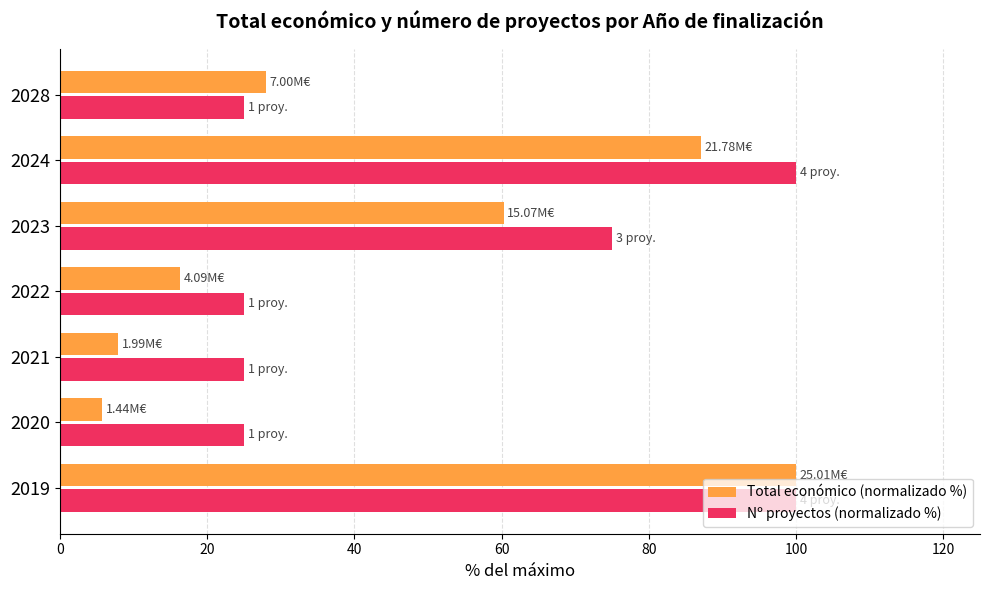

What is the average value of the Total económico (normalizado %) series?

43.6